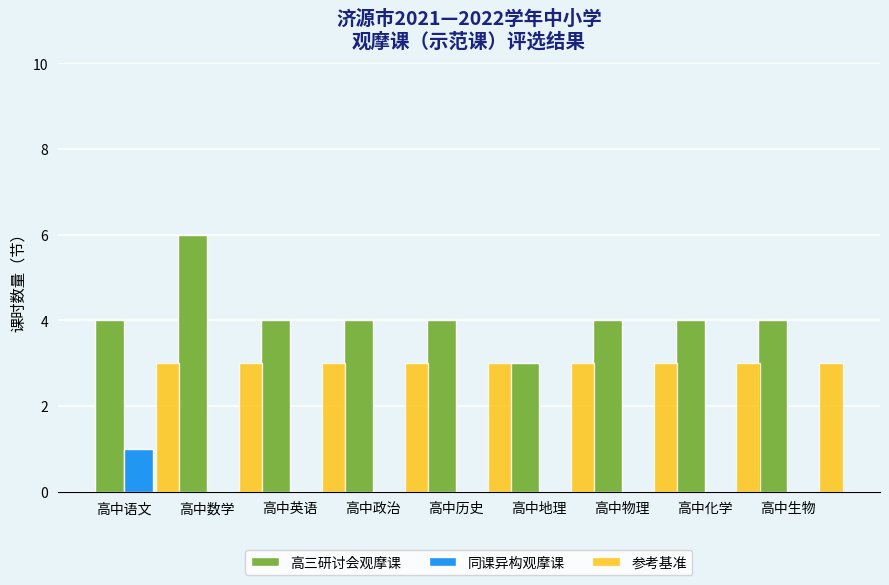

Count the 高三研讨会观摩课 values in the range 4 to 5.

7